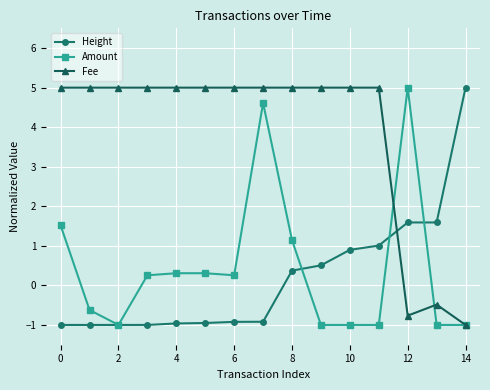

True or false: Fee has more than 0 interior local peaks.

True